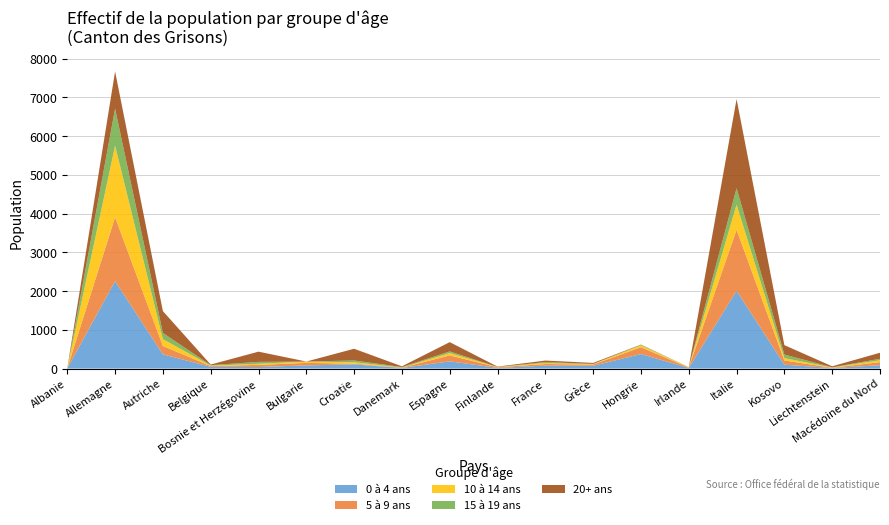

Reading left to right, extract all data points from this chart.

0 à 4 ans: Albanie=7	Allemagne=2256	Autriche=368	Belgique=46	Bosnie et Herzégovine=41	Bulgarie=82	Croatie=108	Danemark=16	Espagne=187	Finlande=18	France=76	Grèce=72	Hongrie=375	Irlande=17	Italie=2009	Kosovo=101	Liechtenstein=14	Macédoine du Nord=87
5 à 9 ans: Albanie=3	Allemagne=1653	Autriche=216	Belgique=19	Bosnie et Herzégovine=55	Bulgarie=65	Croatie=19	Danemark=8	Espagne=153	Finlande=17	France=42	Grèce=32	Hongrie=177	Irlande=9	Italie=1577	Kosovo=107	Liechtenstein=8	Macédoine du Nord=79
10 à 14 ans: Albanie=0	Allemagne=1846	Autriche=177	Belgique=12	Bosnie et Herzégovine=27	Bulgarie=34	Croatie=37	Danemark=3	Espagne=60	Finlande=6	France=27	Grèce=11	Hongrie=47	Irlande=9	Italie=647	Kosovo=63	Liechtenstein=7	Macédoine du Nord=49
15 à 19 ans: Albanie=0	Allemagne=956	Autriche=160	Belgique=11	Bosnie et Herzégovine=50	Bulgarie=0	Croatie=45	Danemark=12	Espagne=43	Finlande=1	France=22	Grèce=6	Hongrie=15	Irlande=2	Italie=424	Kosovo=91	Liechtenstein=4	Macédoine du Nord=38
20+ ans: Albanie=0	Allemagne=961	Autriche=563	Belgique=16	Bosnie et Herzégovine=264	Bulgarie=1	Croatie=303	Danemark=20	Espagne=240	Finlande=9	France=40	Grèce=25	Hongrie=6	Irlande=1	Italie=2300	Kosovo=243	Liechtenstein=26	Macédoine du Nord=156